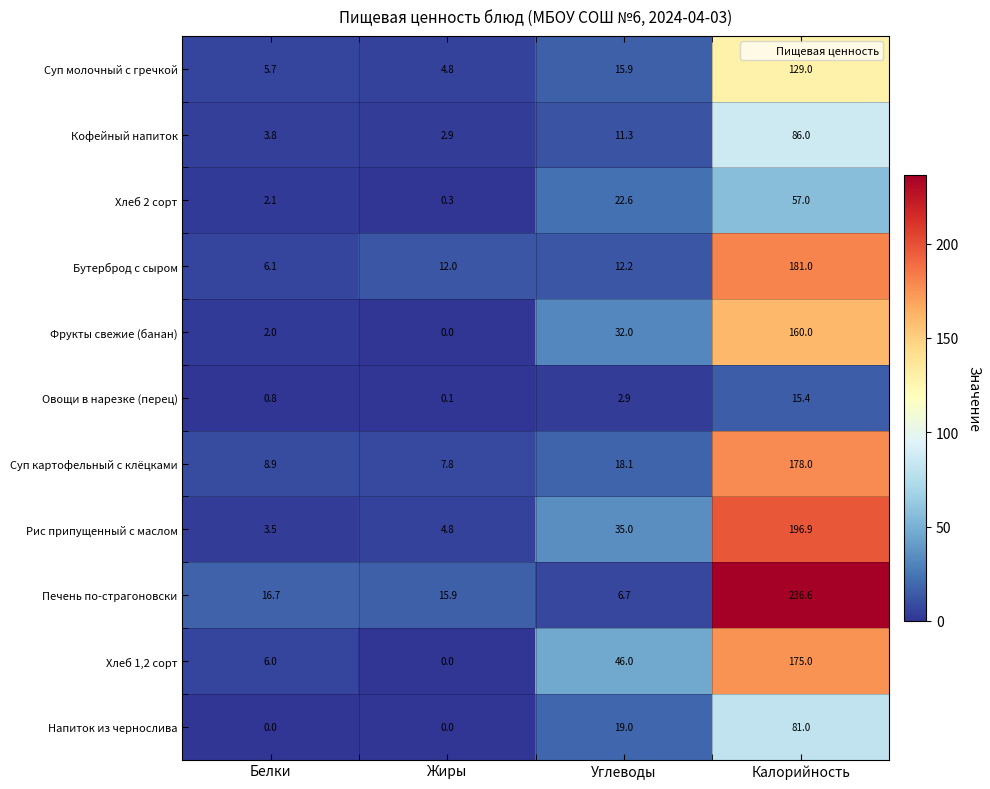

True or false: Суп картофельный с клёцками has a value of 7.6 at Углеводы.

False